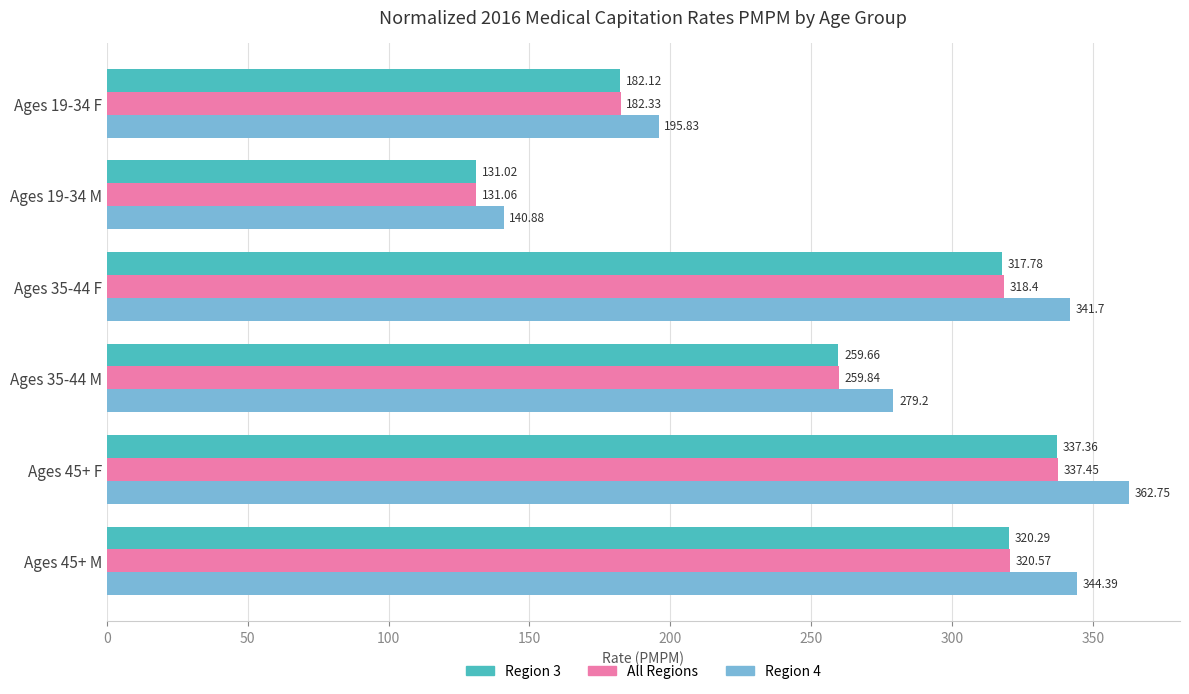

What is the difference between the maximum and minimum values in the All Regions series?

206.4